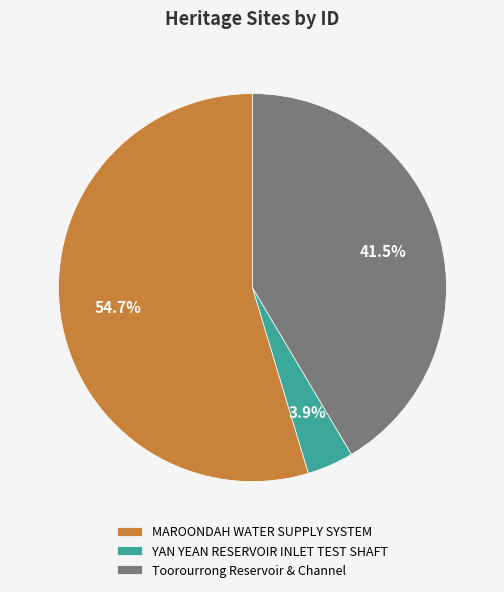

What percentage is NOT represented by YAN YEAN RESERVOIR INLET TEST SHAFT?

96.1%